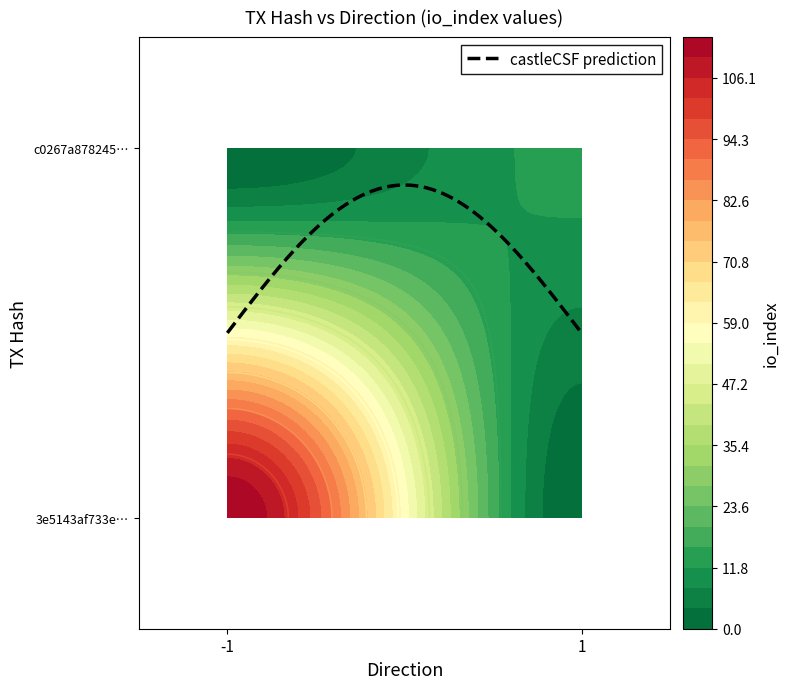

Reading left to right, list all the values displayed in this chart.

3e5143af733e2ba65aa092338061c3d87a28a91: direction=-1	io_index=114
c0267a8782457893f09bc9e5435ab75969b9193: direction=1	io_index=13